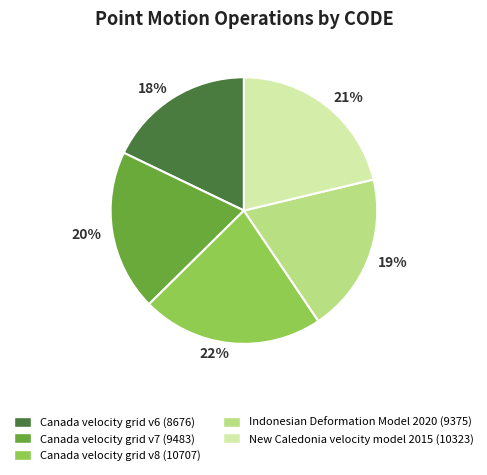

To the nearest percent, what is the average slice percentage?

20%